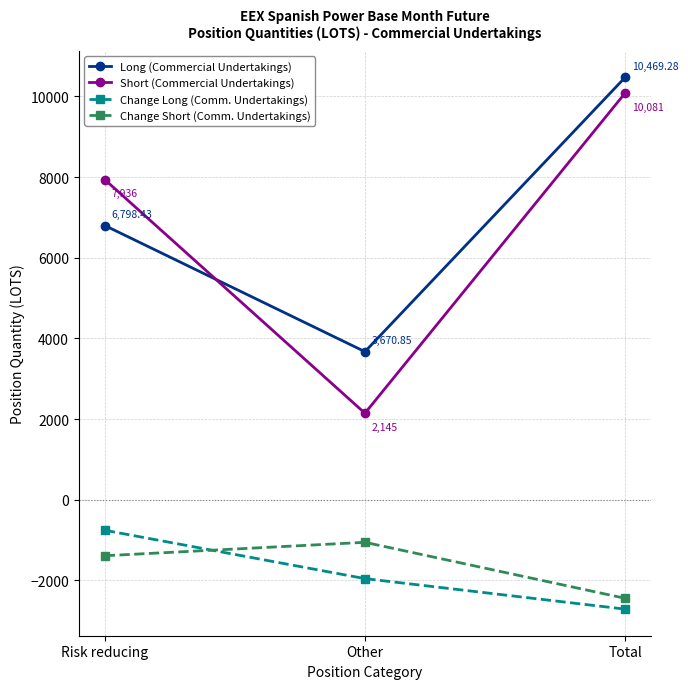

The value of Short (Commercial Undertakings) at Other is 792.0. True or false?

False